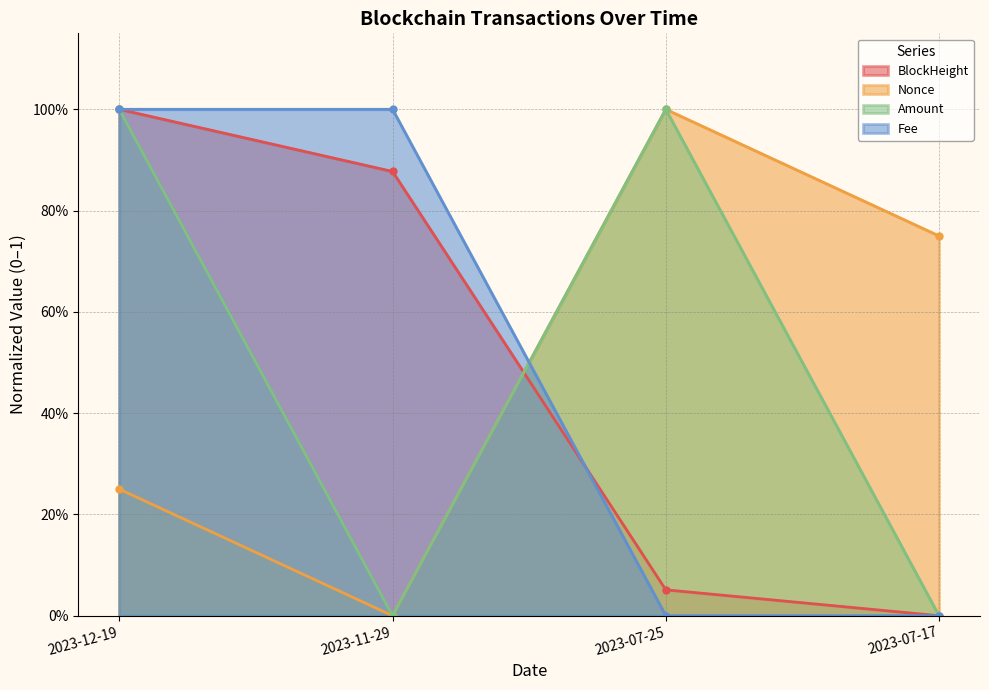

At which category does the chart reach its minimum across all series?

2023-07-17